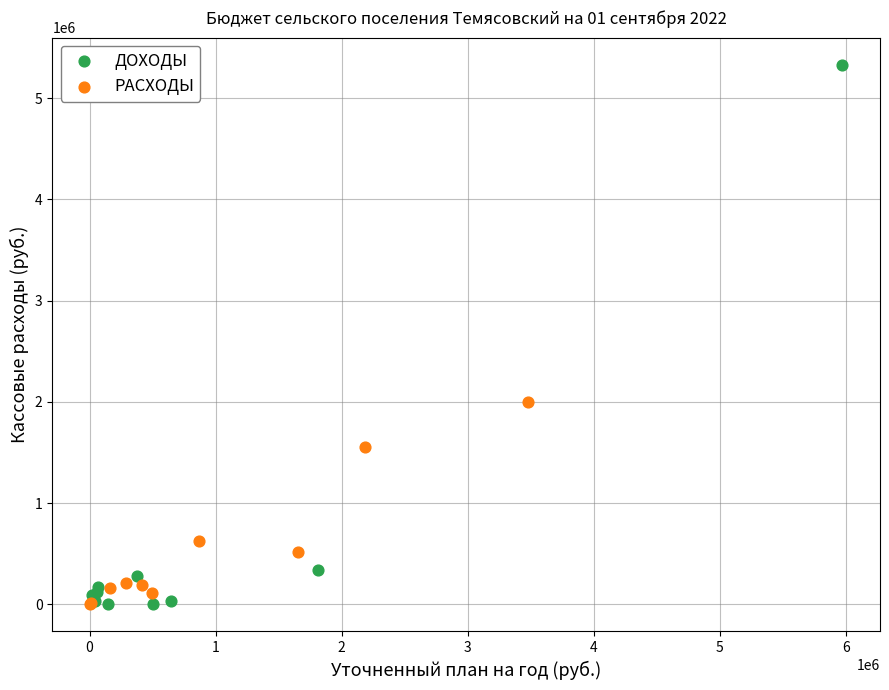

Which series has the widest spread of Y values?

ДОХОДЫ